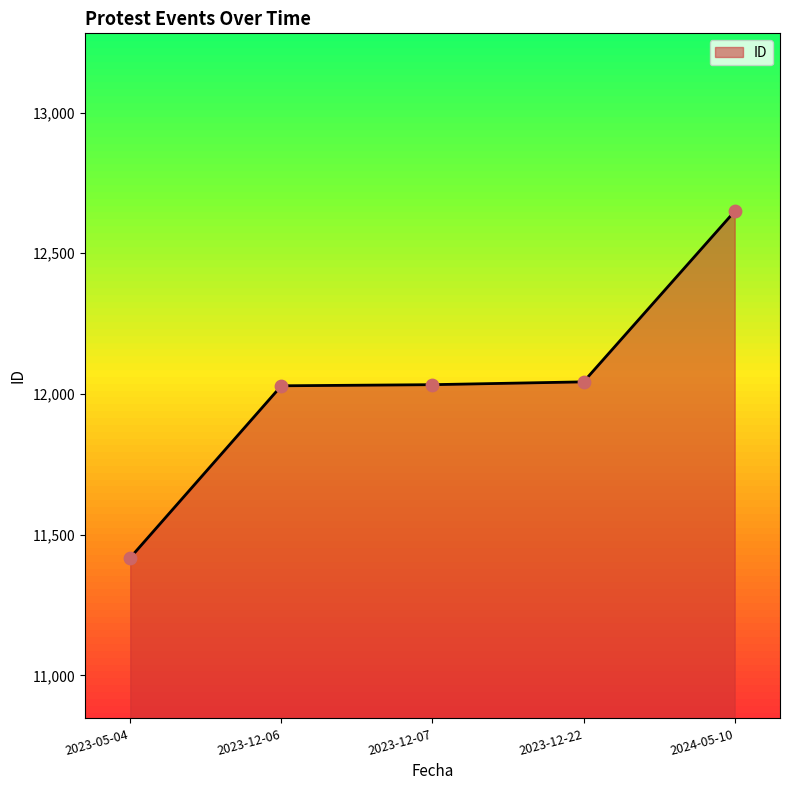

Between 2023-12-06 and 2024-05-10, which is larger?

2024-05-10